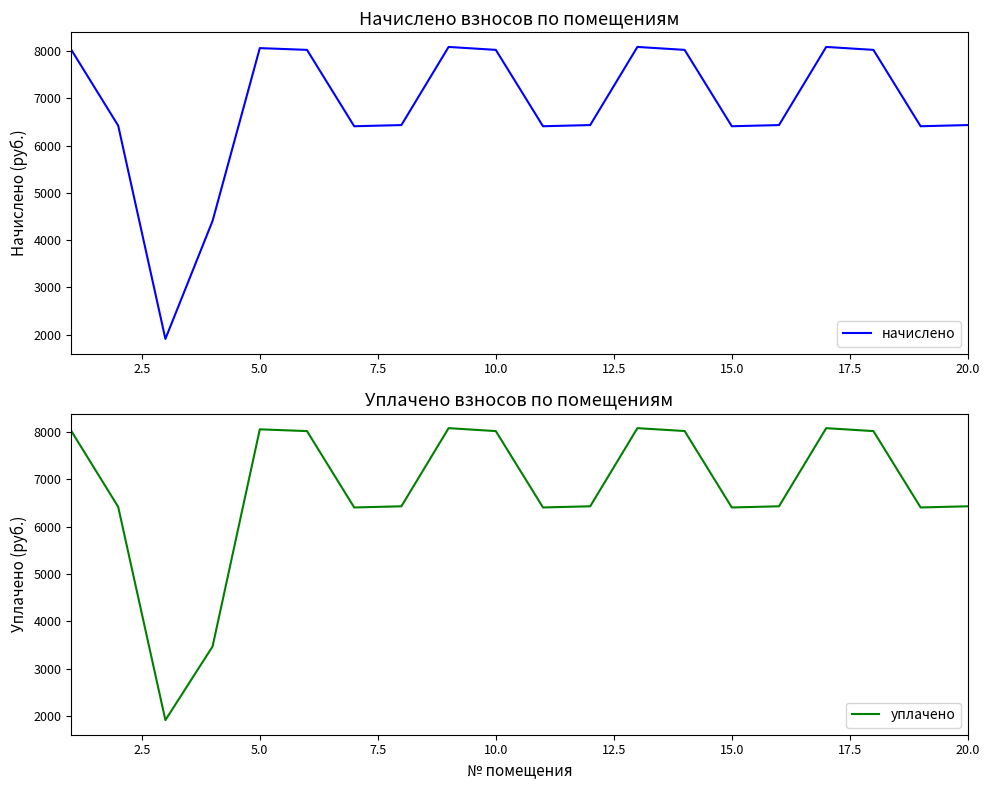

What is the highest value of the начислено series?

8085.5